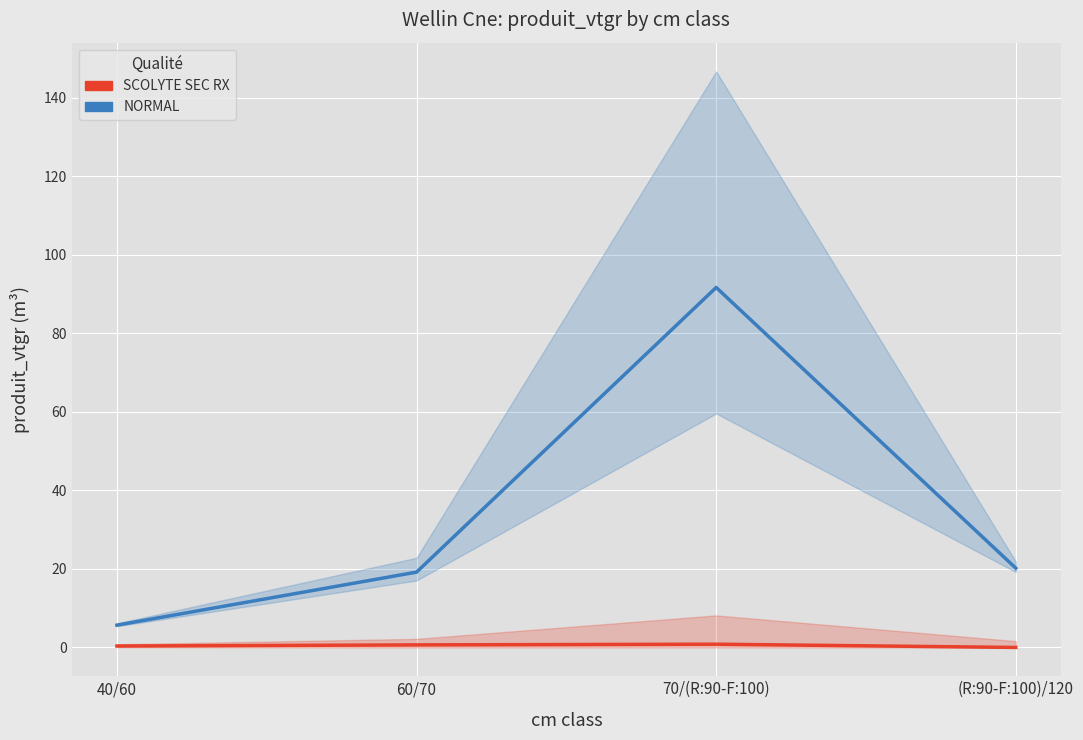

Rank the series at 40/60 from highest to lowest value.

NORMAL, SCOLYTE SEC RX